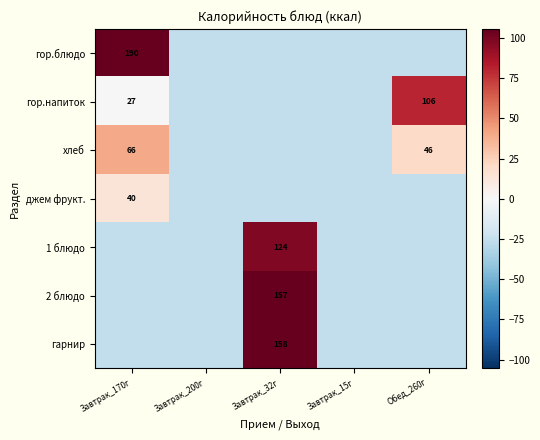

What is the maximum value shown in the chart?

163.9